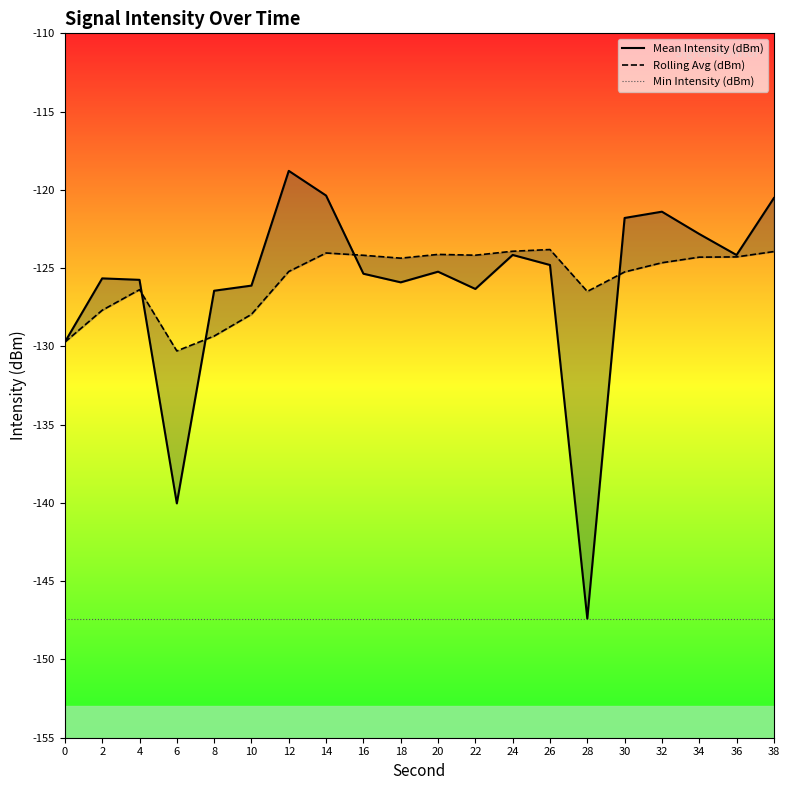

True or false: Mean Intensity (dBm) has a value of -125.2 at 20.

True